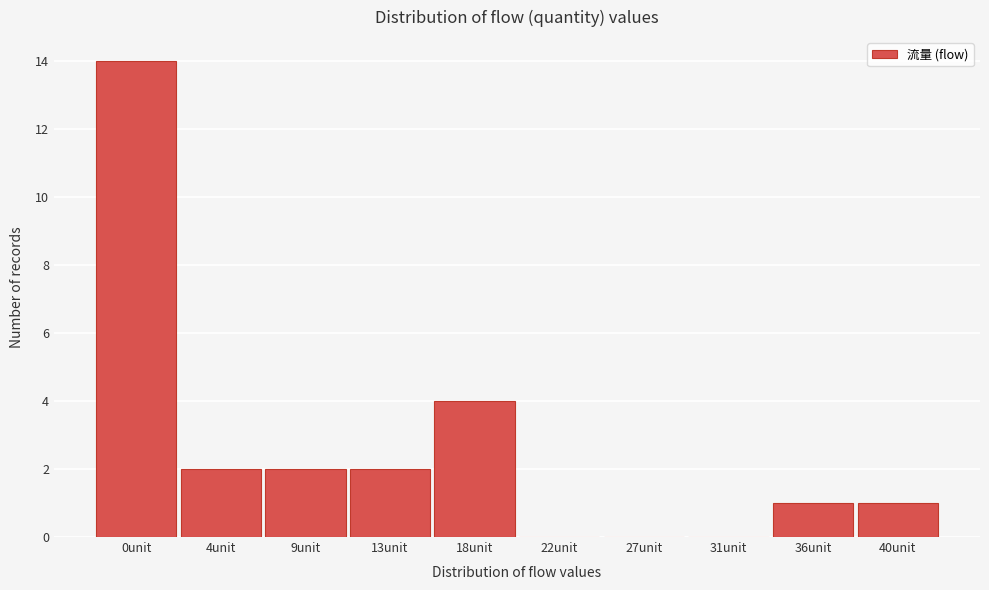

Reading right to left, extract all data points from this chart.

40unit=1	36unit=1	31unit=0	27unit=0	22unit=0	18unit=4	13unit=2	9unit=2	4unit=2	0unit=14